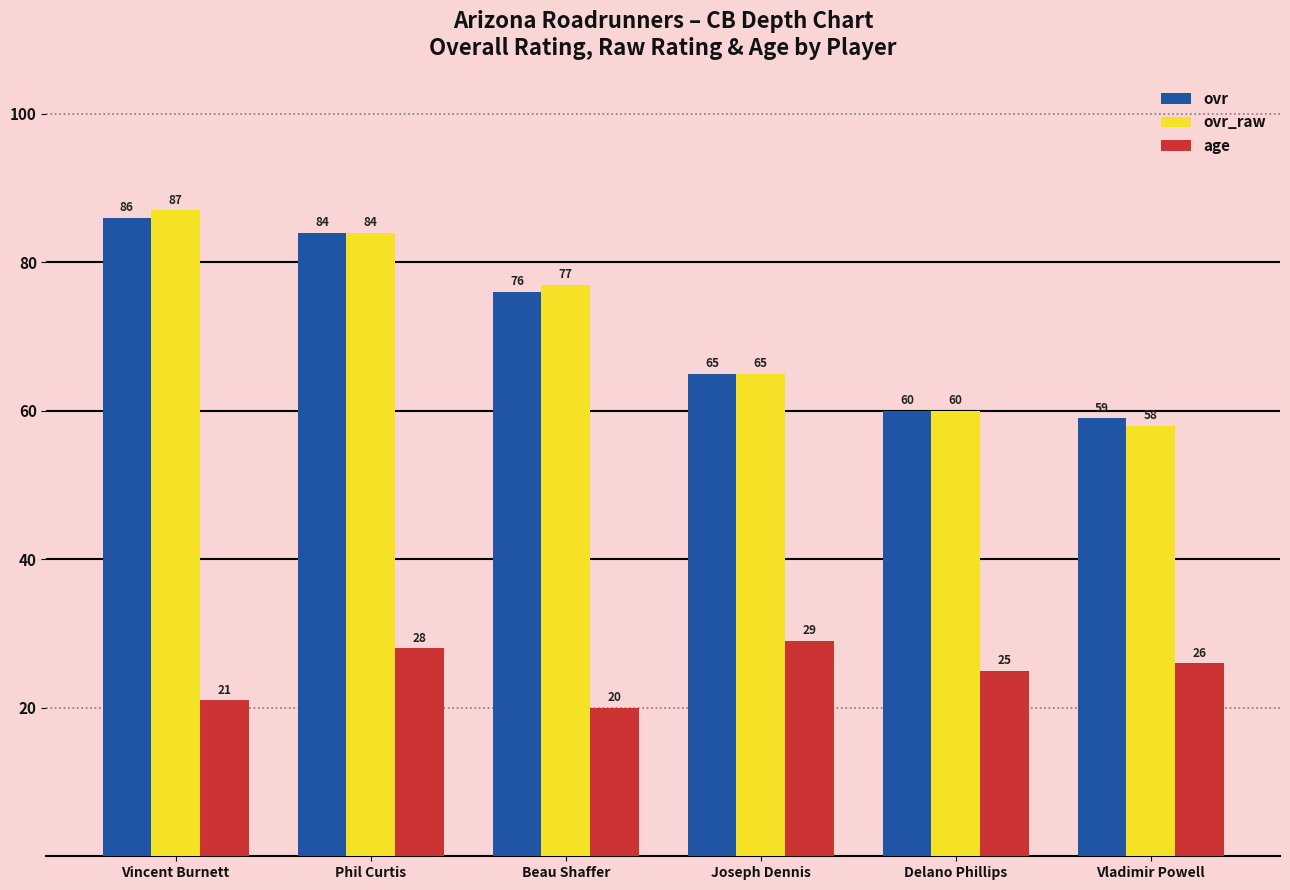

Are the bars grouped side by side (vs. stacked)?

Yes